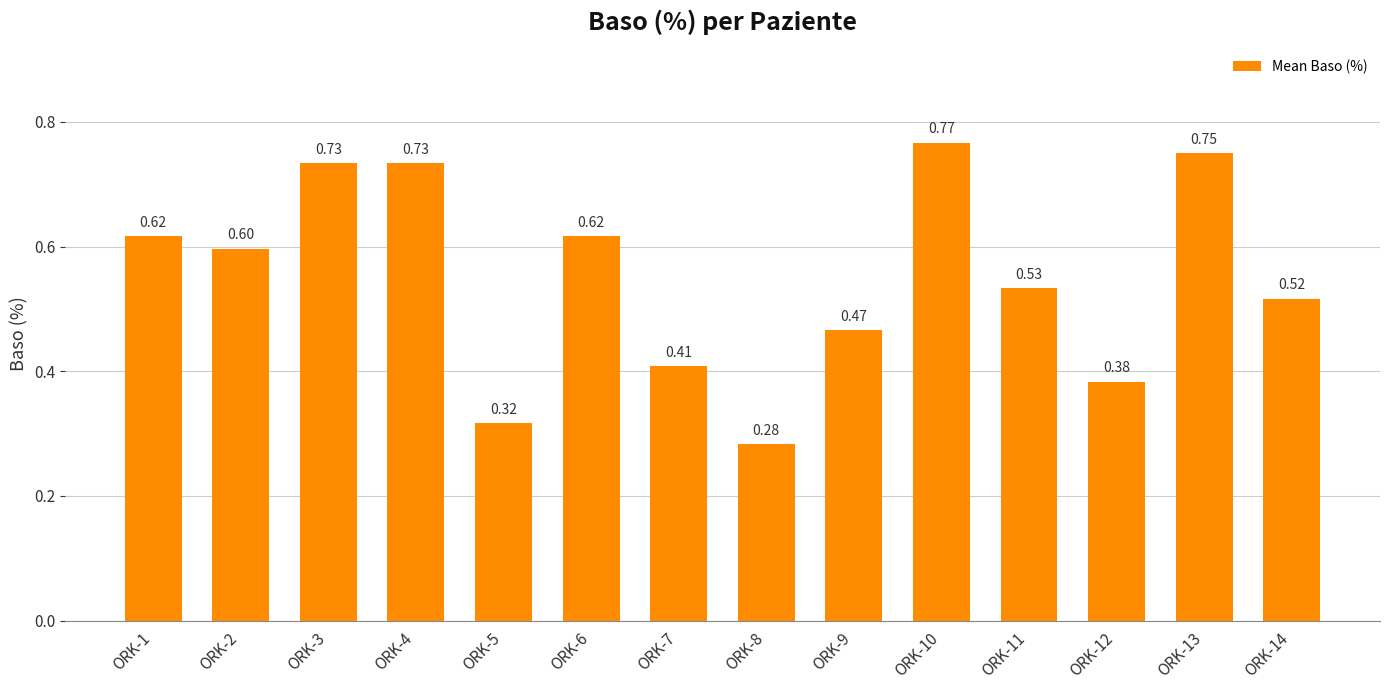

Between ORK-7 and ORK-9, which is larger?

ORK-9